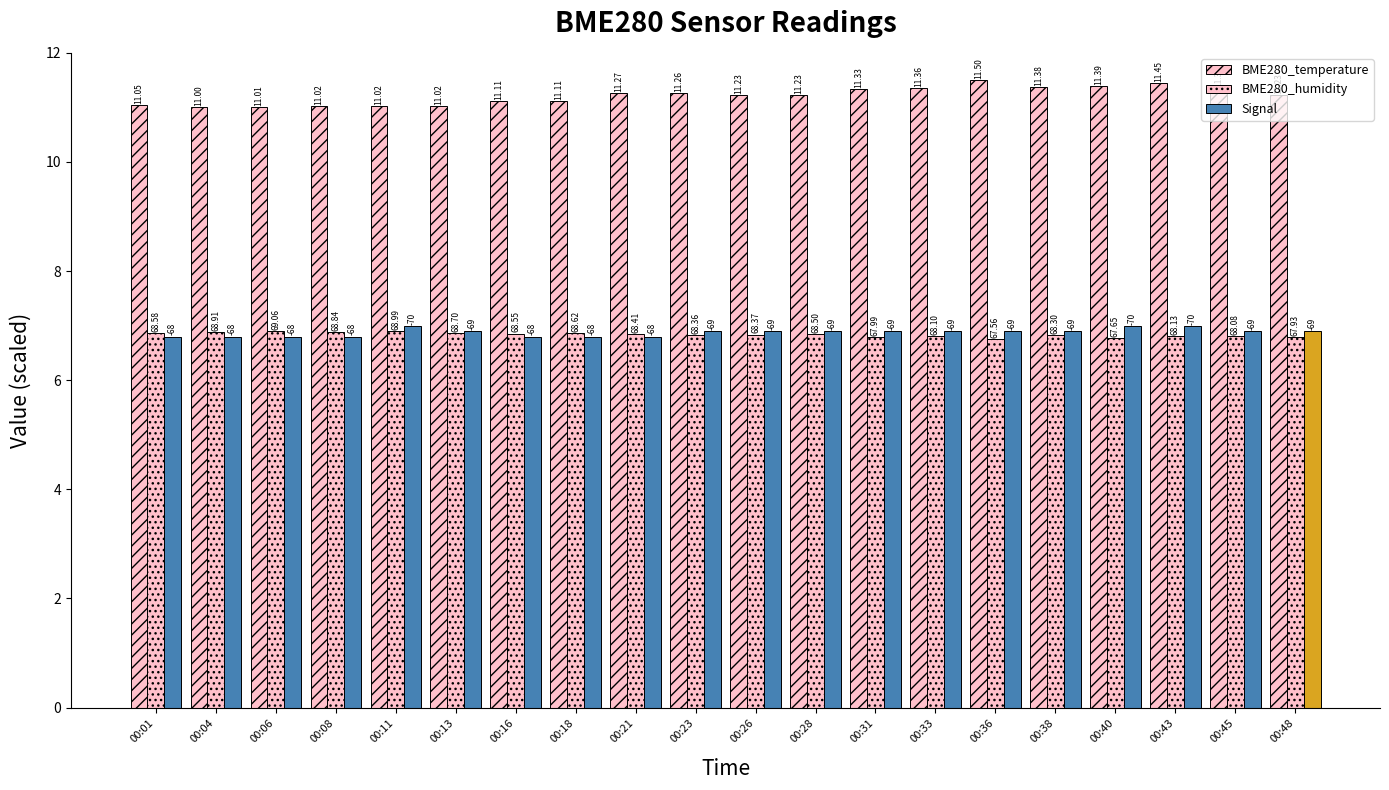

At which category is the sum across all series the highest?

00:43